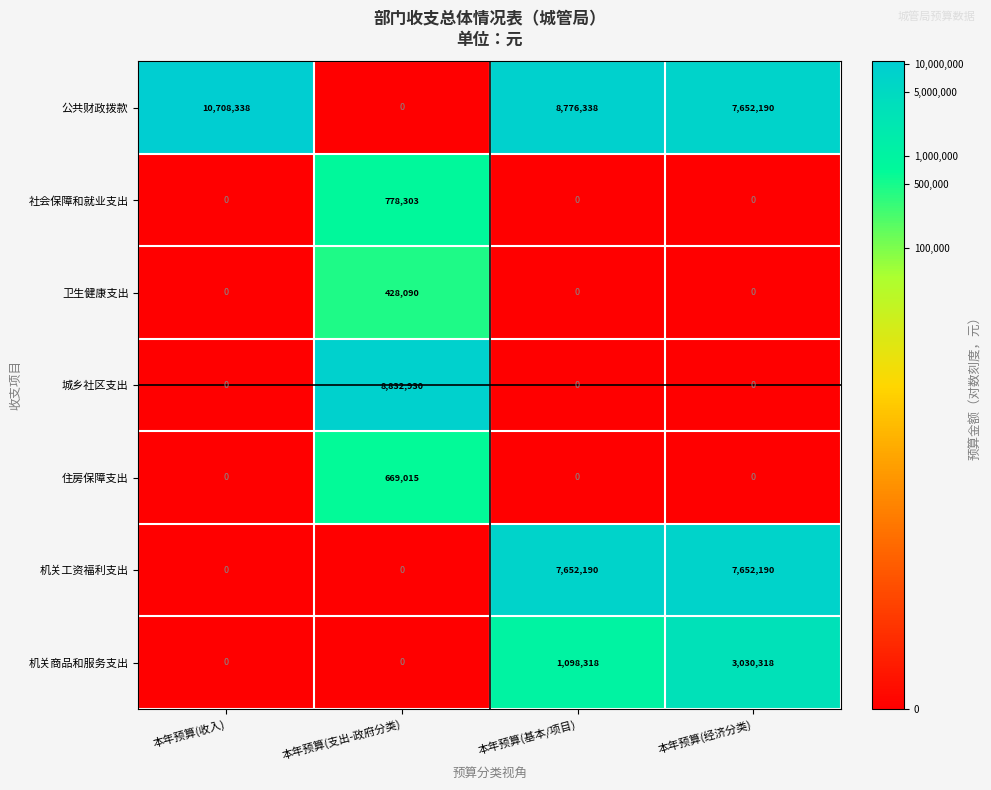

Between 本年预算(基本/项目) and 本年预算(经济分类), which series saw the biggest shift?

机关商品和服务支出